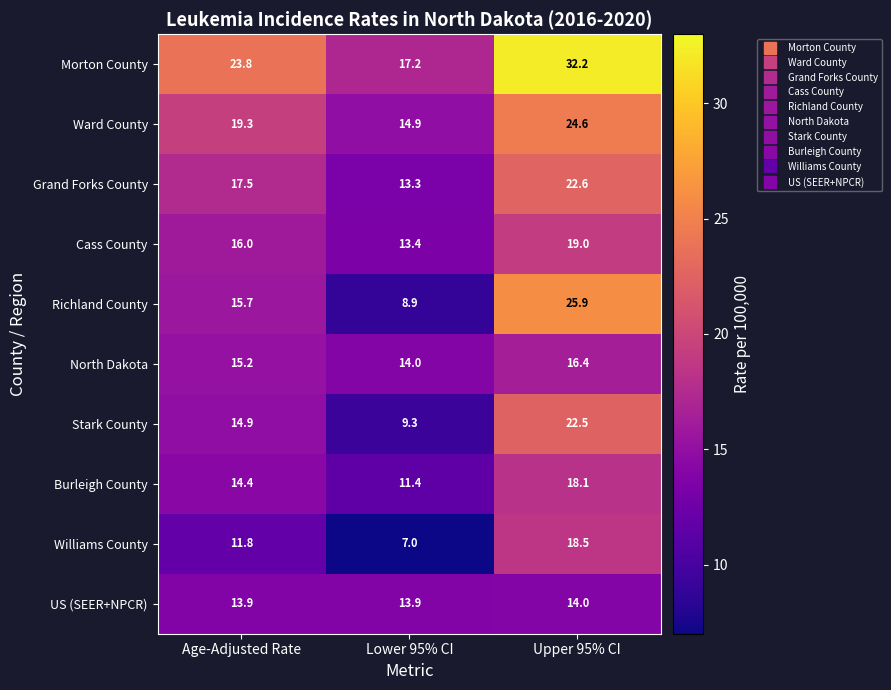

Rank the series by their maximum value, from lowest to highest.

US (SEER+NPCR), North Dakota, Burleigh County, Williams County, Cass County, Stark County, Grand Forks County, Ward County, Richland County, Morton County